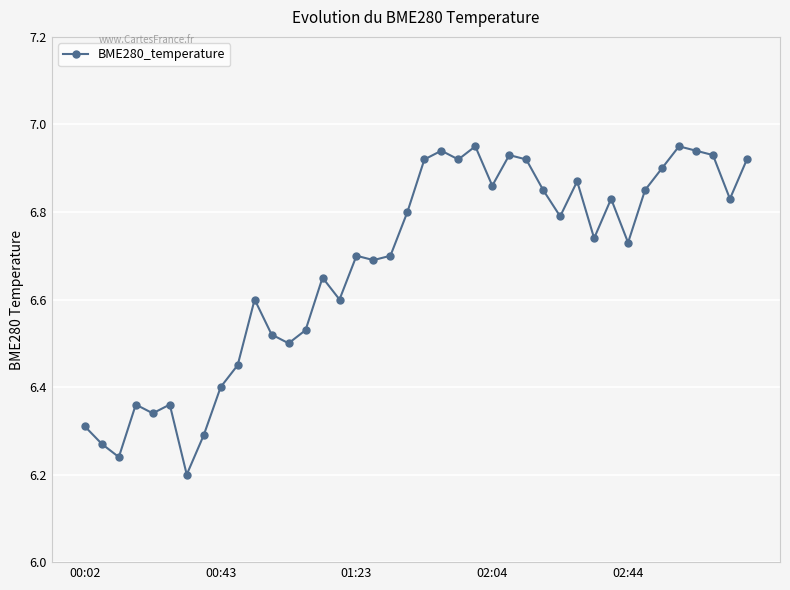

Count the number of categories in the chart.

40